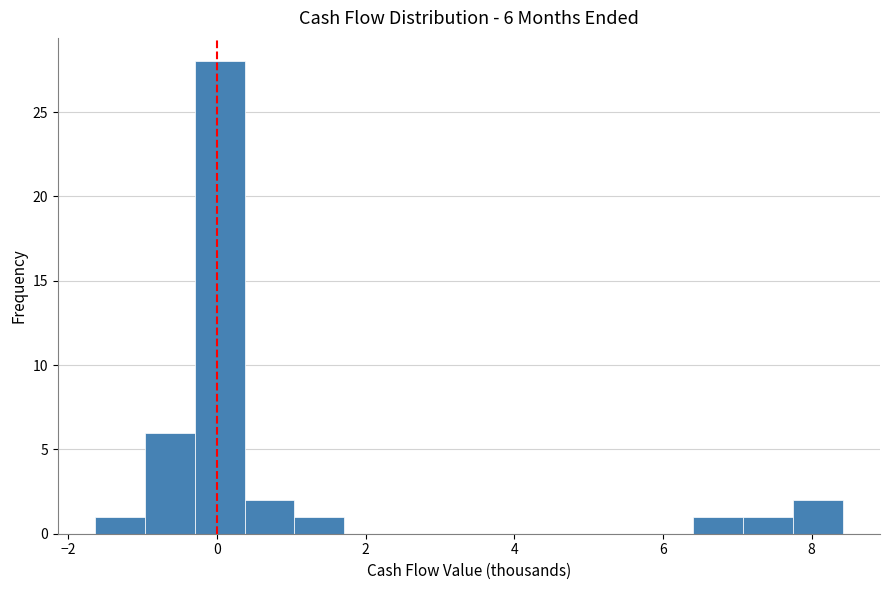

Read against the x-axis, roughly where is the centre of the tallest bar?

0.0